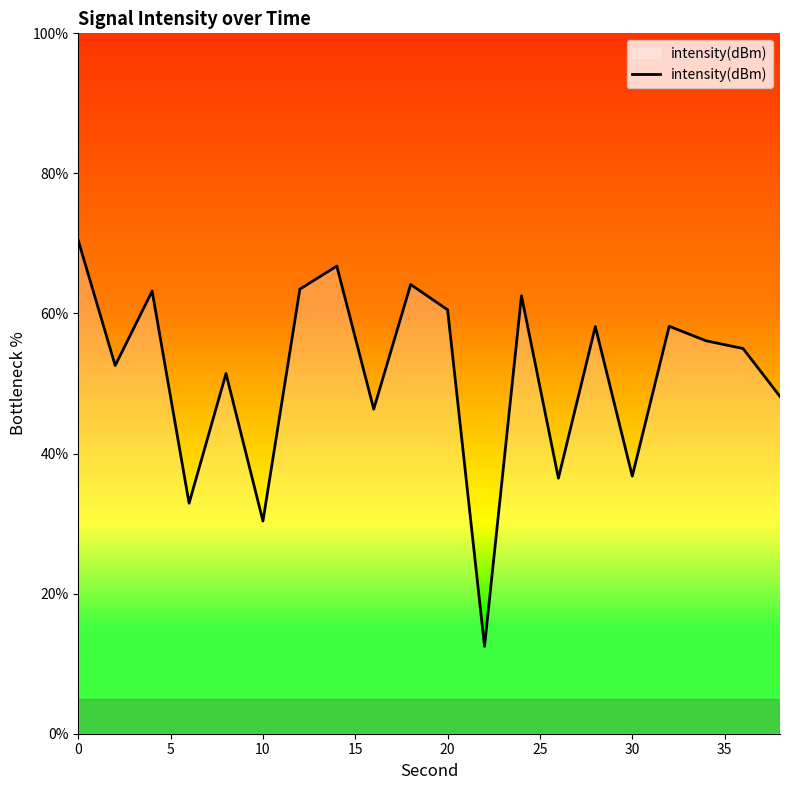

How many lines are shown in the chart?

1